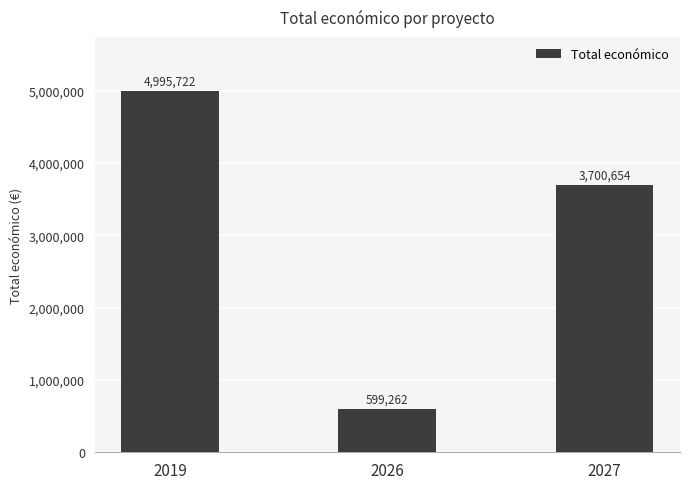

Is it true that the value at 2019 is 2683658?

False